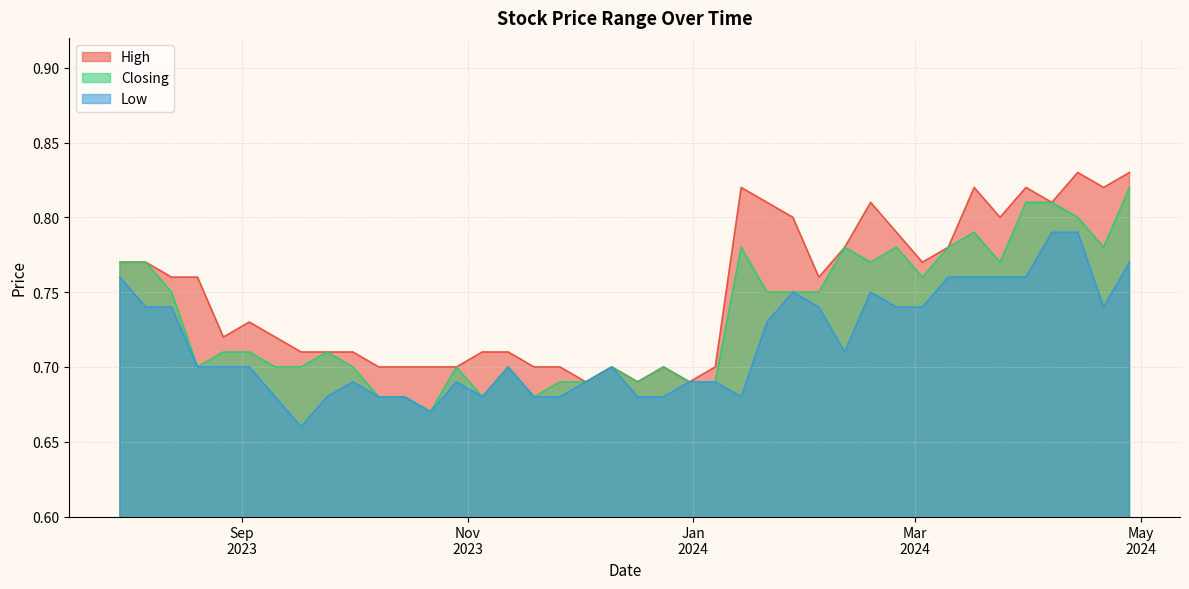

What is the difference between the maximum and minimum values in the Closing series?

0.1